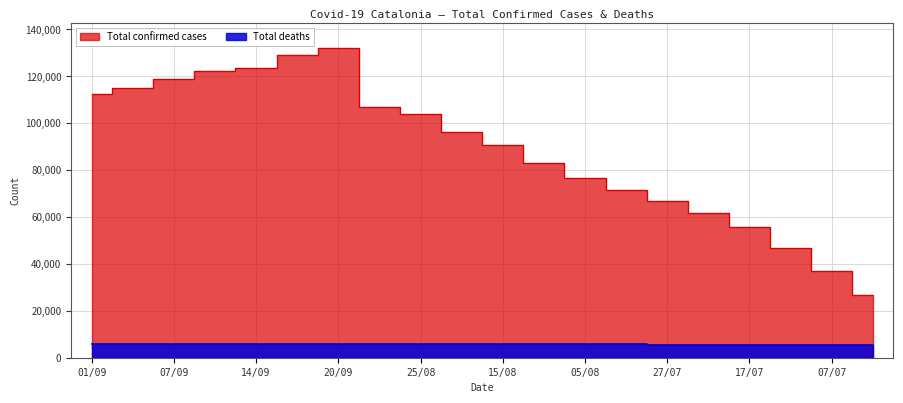

At which label does Total confirmed cases reach its peak?

20/09